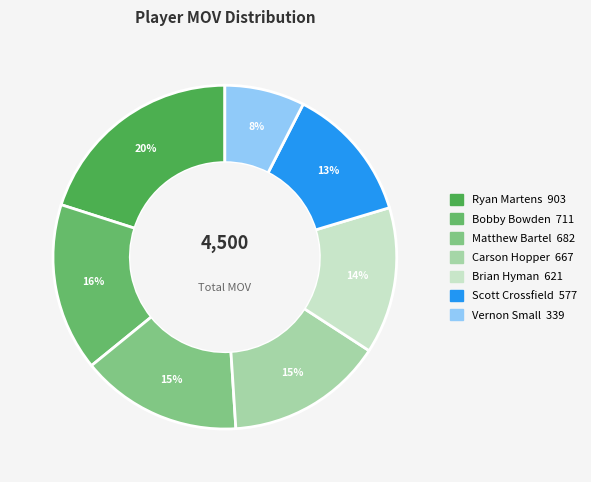

Which category has the smallest portion of the pie?

Vernon Small